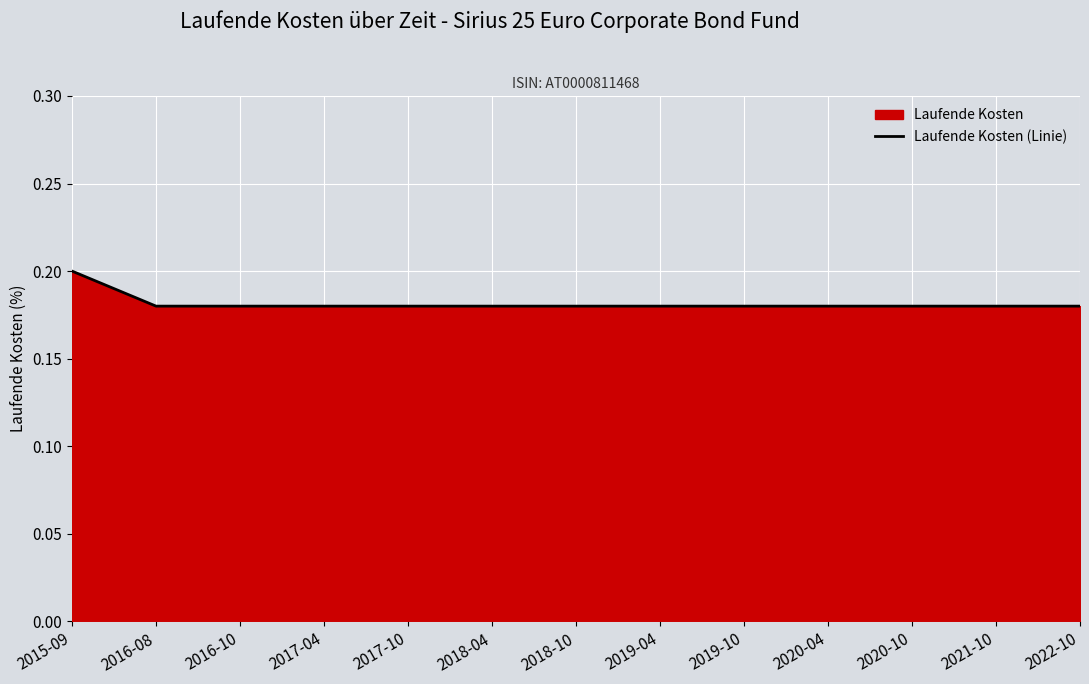

Which category has the lowest value across all series?

2016-08